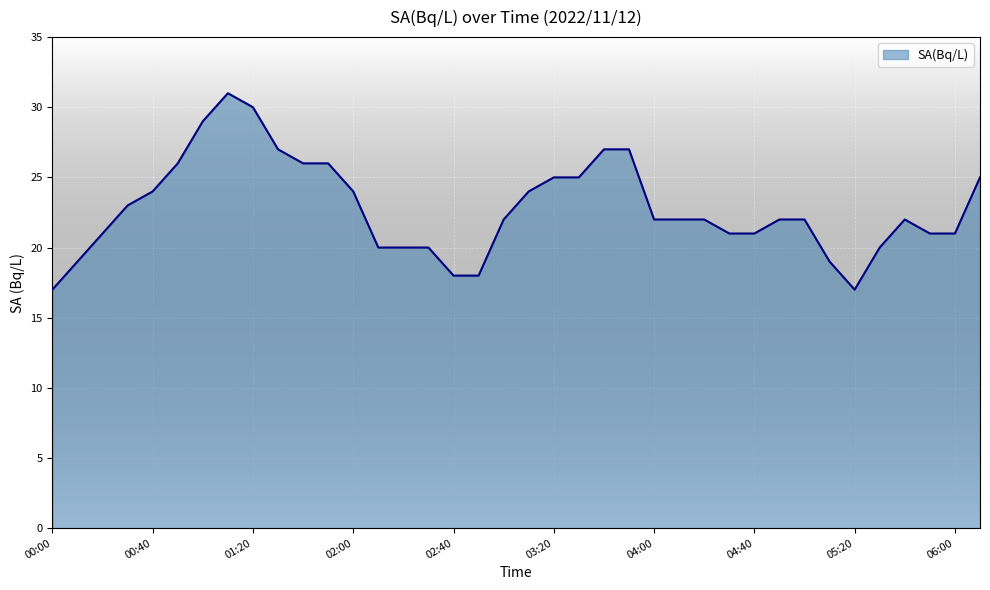

Does the chart have visible grid lines?

Yes